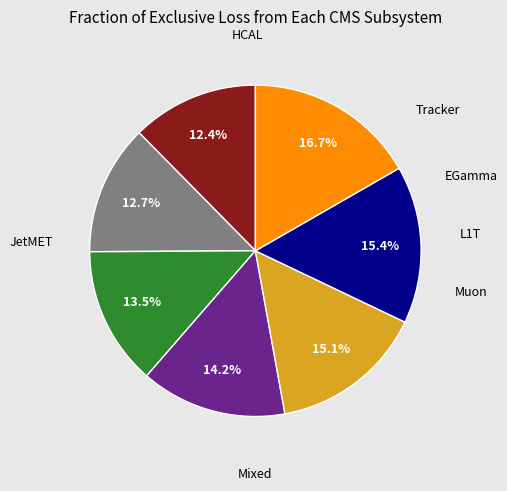

Is there a majority slice in this chart?

No